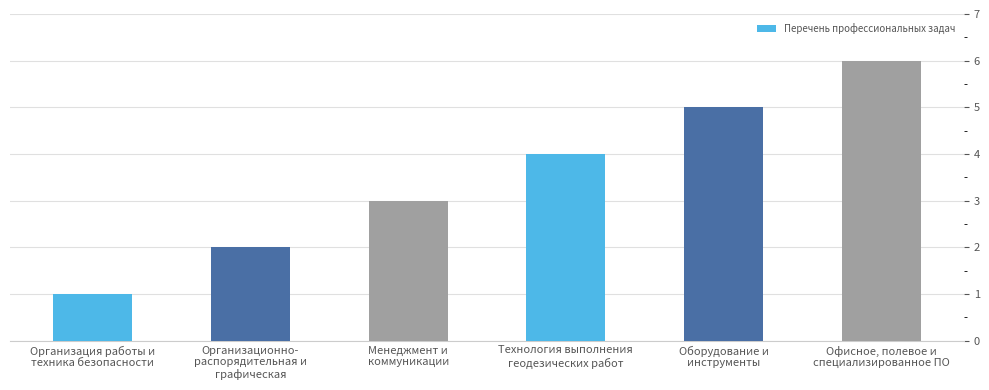

Does the chart contain any negative values?

No